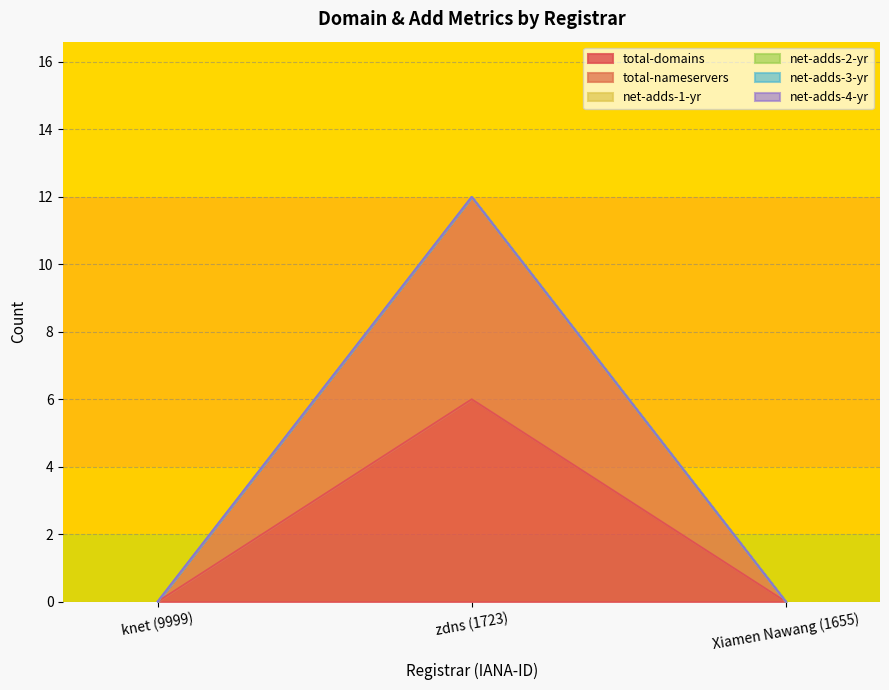

What position from the left is zdns (1723)?

2